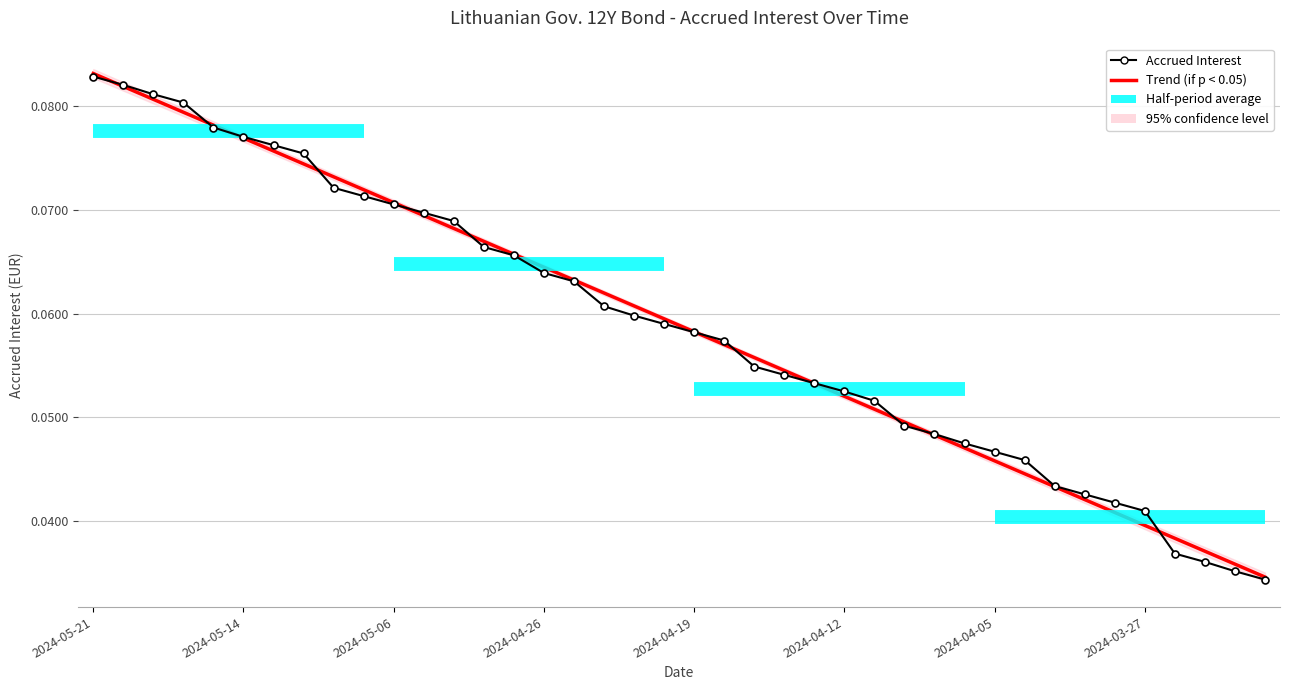

Rank the categories by value from highest to lowest.

2024-05-21, 2024-05-20, 2024-05-17, 2024-05-16, 2024-05-15, 2024-05-14, 2024-05-13, 2024-05-10, 2024-05-08, 2024-05-07, 2024-05-06, 2024-05-03, 2024-05-02, 2024-04-30, 2024-04-29, 2024-04-26, 2024-04-25, 2024-04-24, 2024-04-23, 2024-04-22, 2024-04-19, 2024-04-18, 2024-04-17, 2024-04-16, 2024-04-15, 2024-04-12, 2024-04-11, 2024-04-10, 2024-04-09, 2024-04-08, 2024-04-05, 2024-04-04, 2024-04-03, 2024-04-02, 2024-03-28, 2024-03-27, 2024-03-26, 2024-03-25, 2024-03-22, 2024-03-21